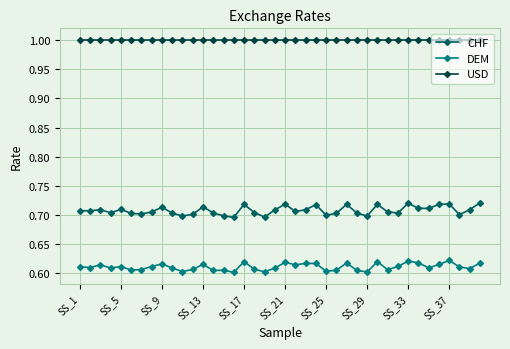

At how many categories does at least one series exceed 0?

40